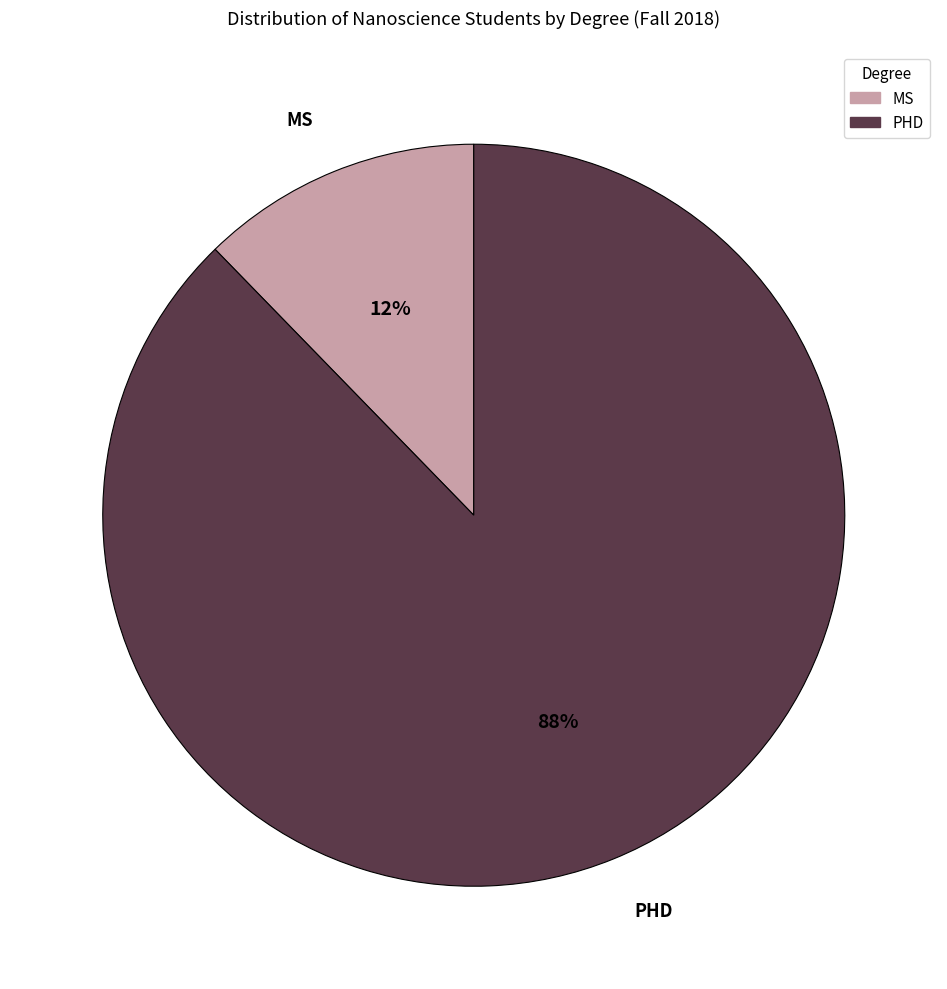

Which has a higher value, PHD or MS?

PHD